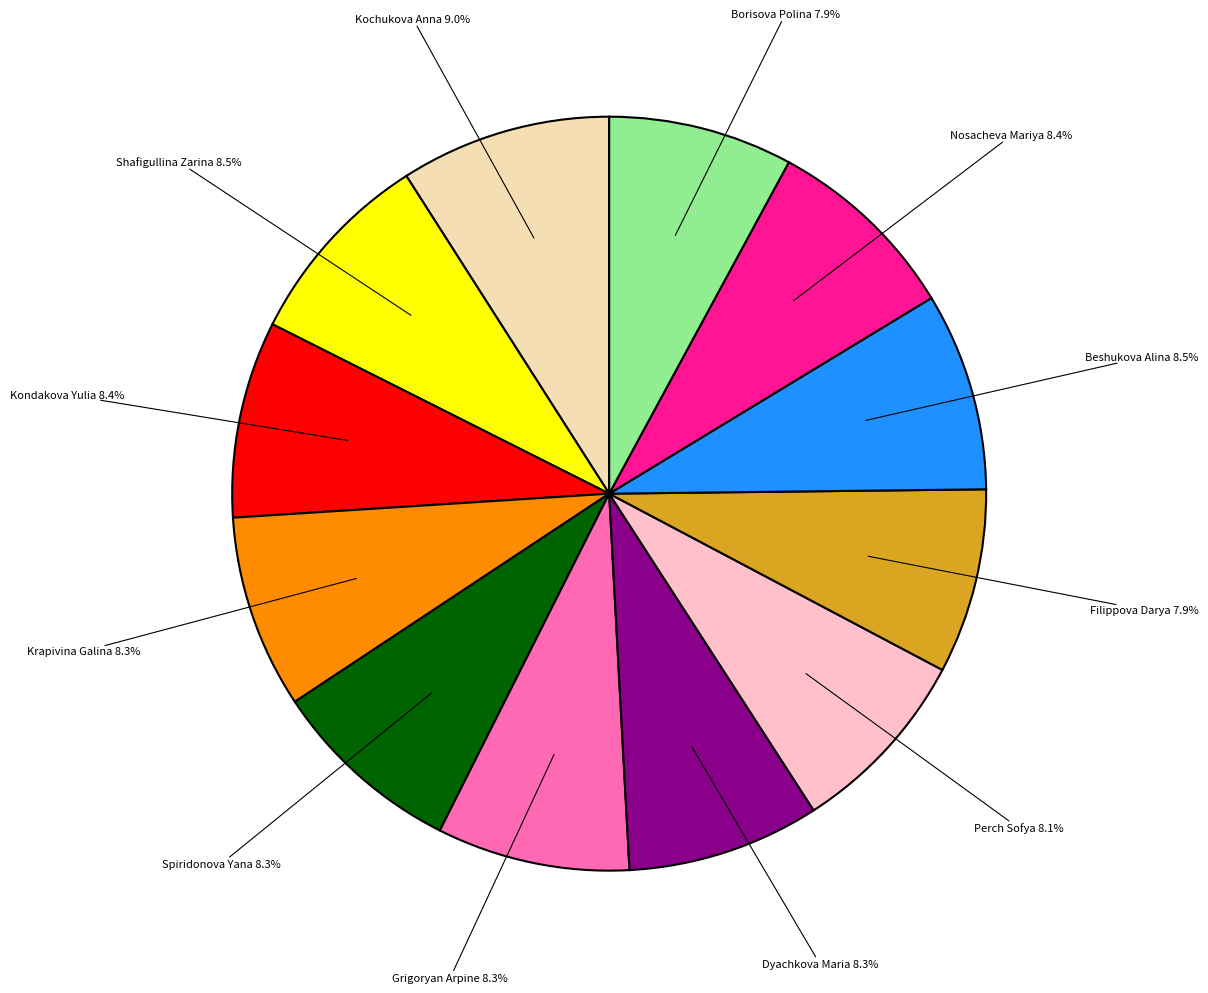

Between Krapivina Galina and Kochukova Anna, which is larger?

Kochukova Anna